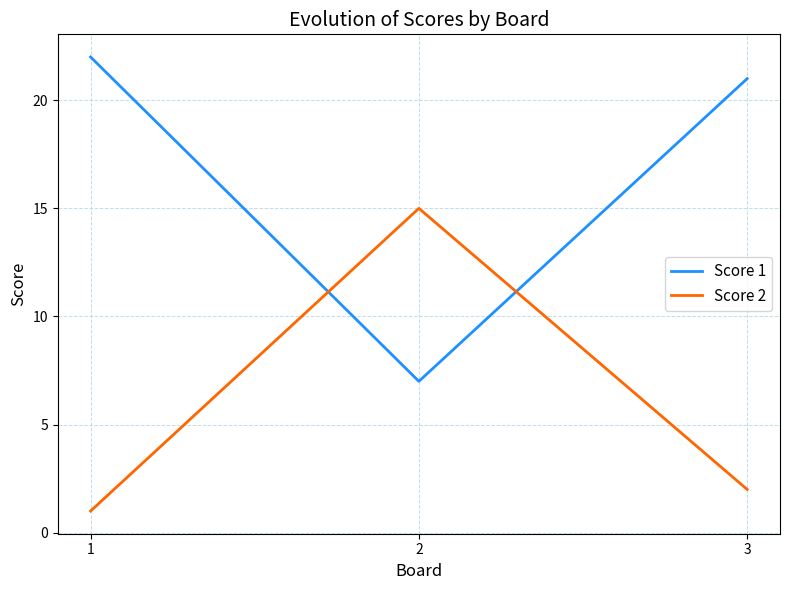

List the series in order of their peak value, lowest first.

Score 2, Score 1